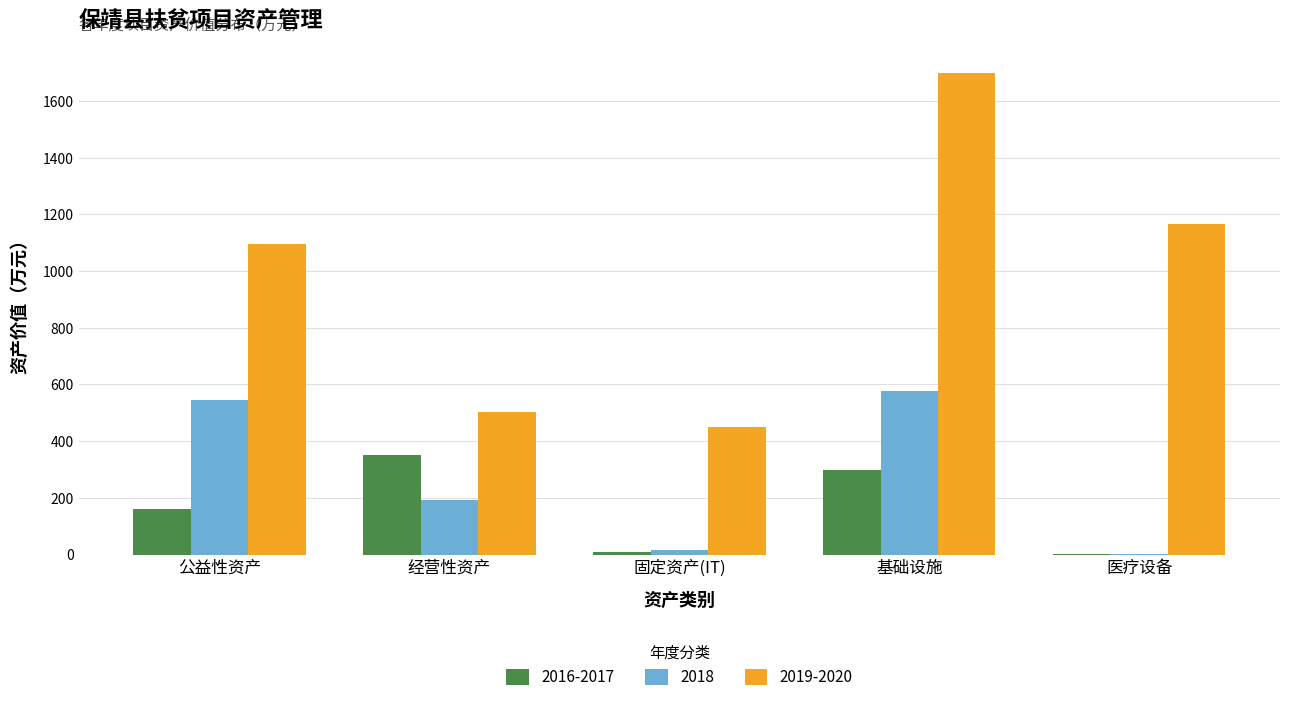

At which label is 2019-2020 closest to 1075?

公益性资产